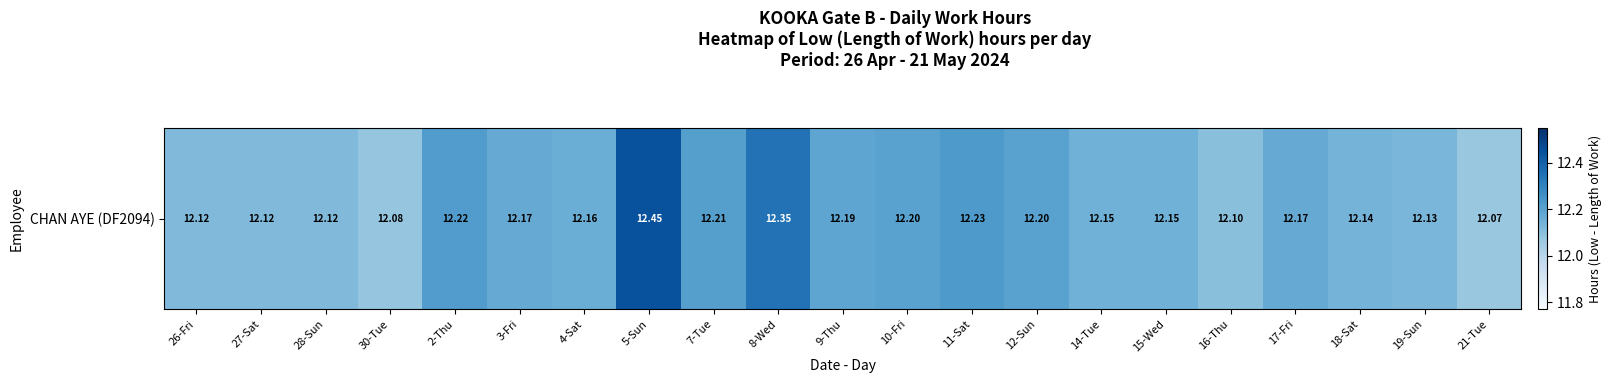

Reading right to left, list all the values displayed in this chart.

12.1	12.1	12.1	12.2	12.1	12.2	12.2	12.2	12.2	12.2	12.2	12.3	12.2	12.4	12.2	12.2	12.2	12.1	12.1	12.1	12.1